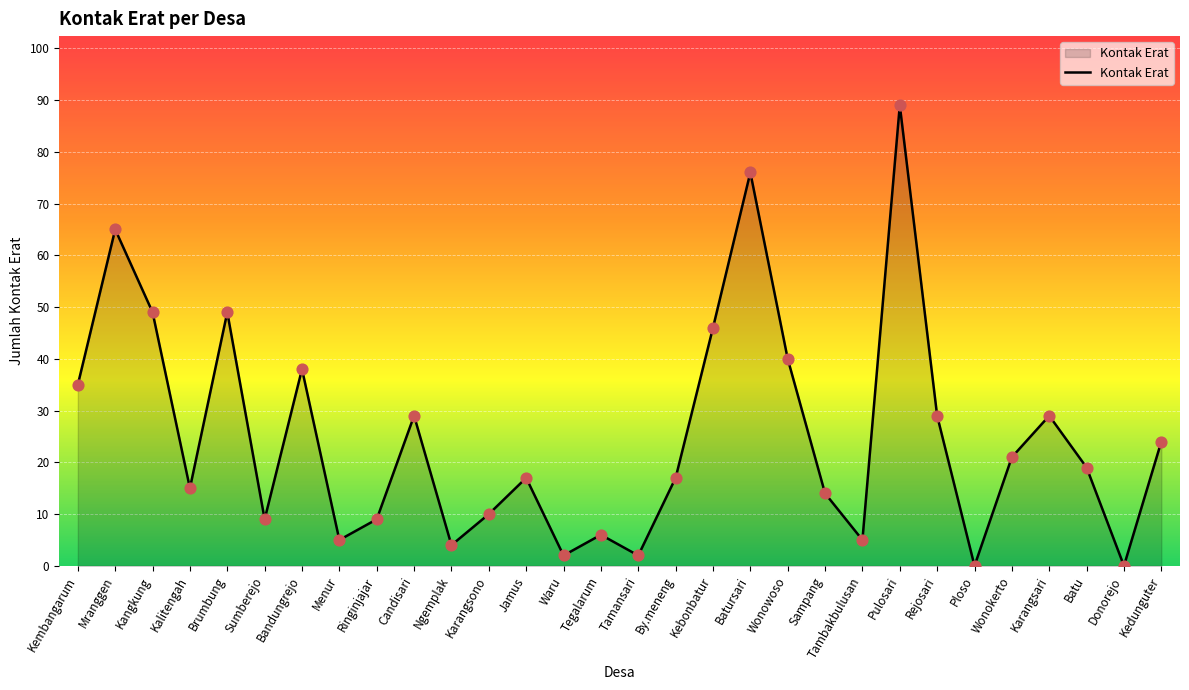

What is the ratio of the value at Brumbung to the value at Menur?

9.8